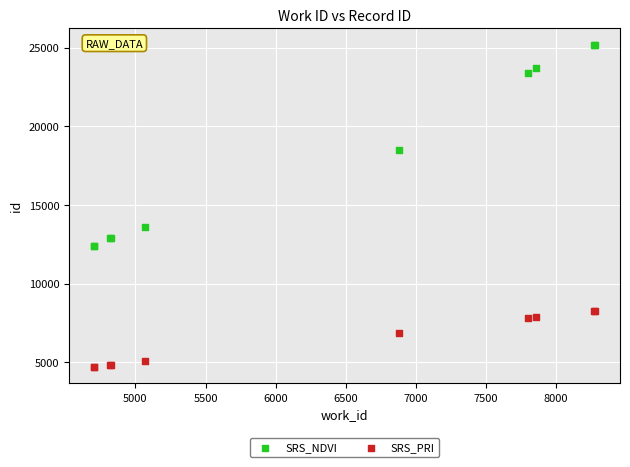

Across all series, what Y value is closest to 14947?

13609